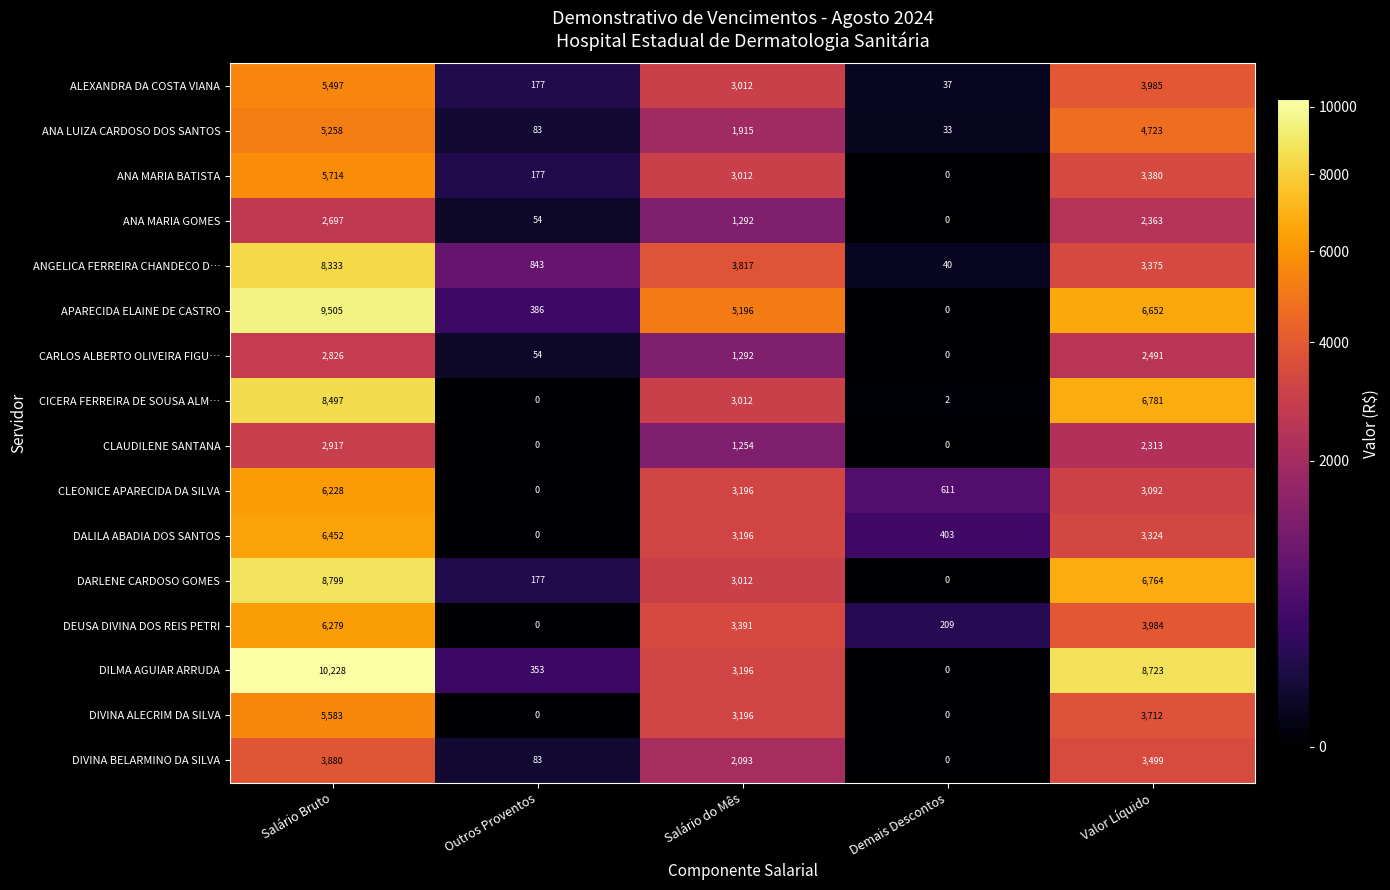

Between Outros Proventos and Salário do Mês, which series saw the biggest shift?

APARECIDA ELAINE DE CASTRO